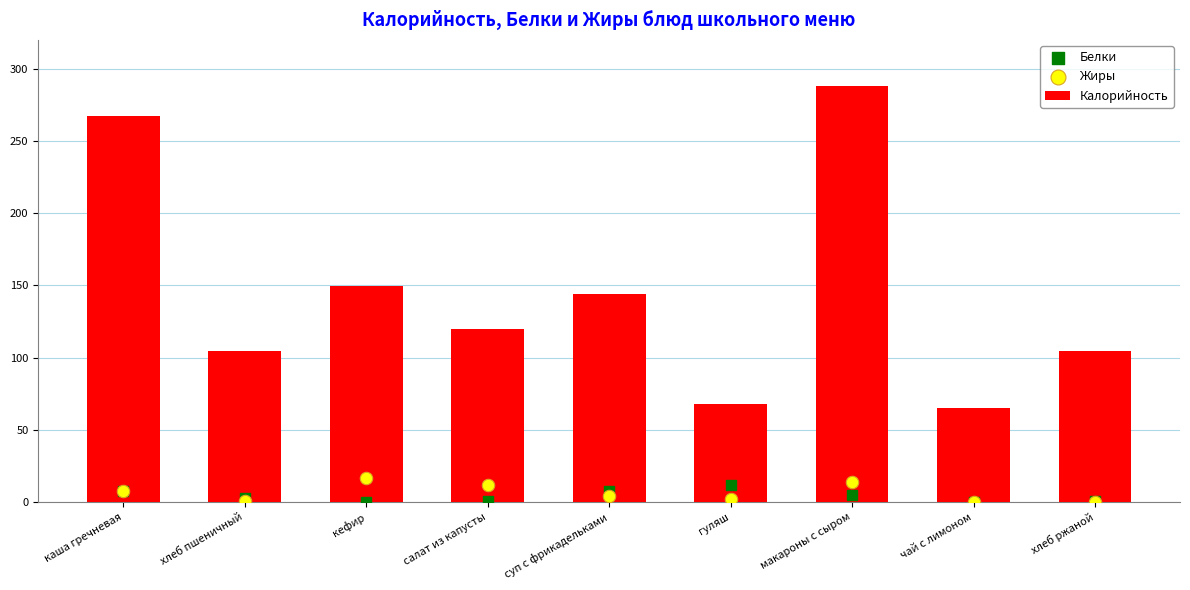

Is the value of Калорийность at макароны с сыром greater than the value of Жиры at хлеб пшеничный?

Yes